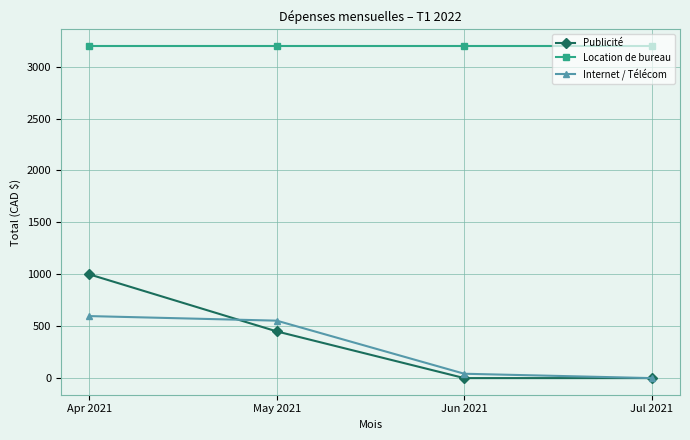

What is the difference between the highest and lowest values at May 2021?

2750.0